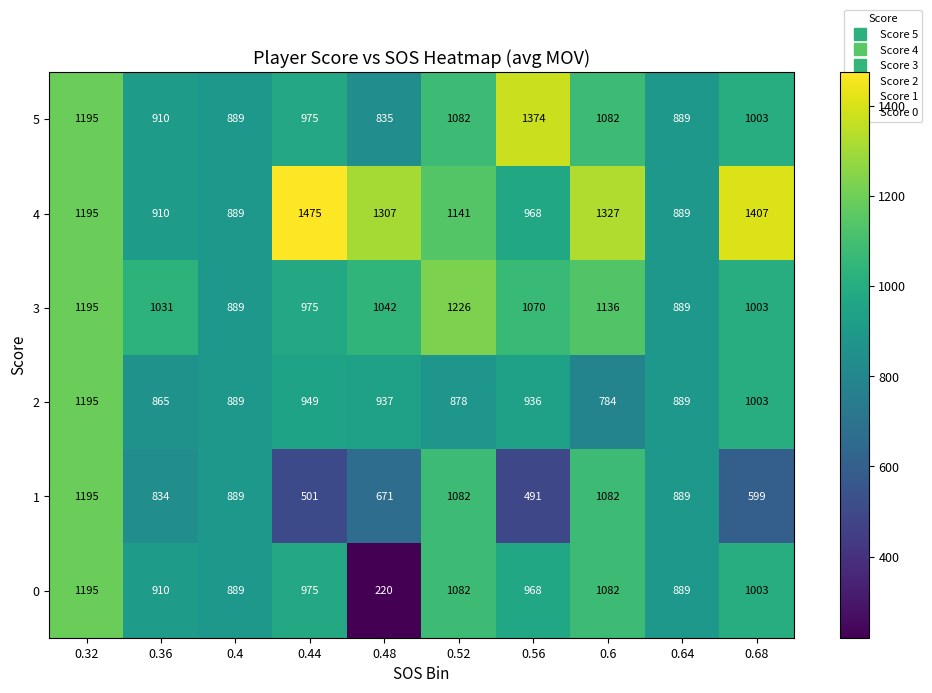

The value of 3 at 0.64 is 545. True or false?

False